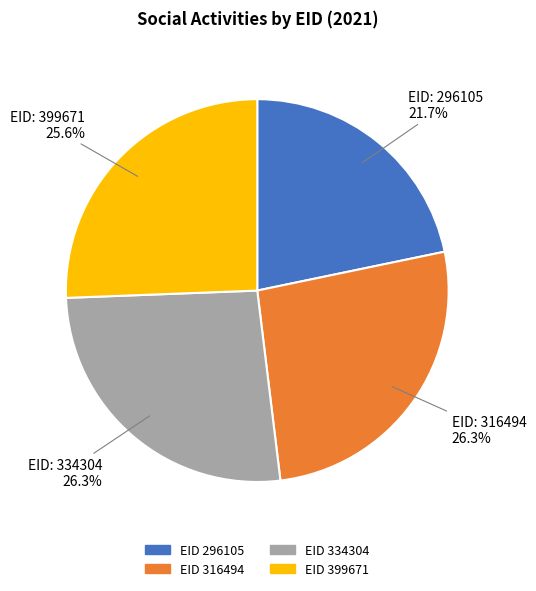

How many slices are in this pie chart?

4